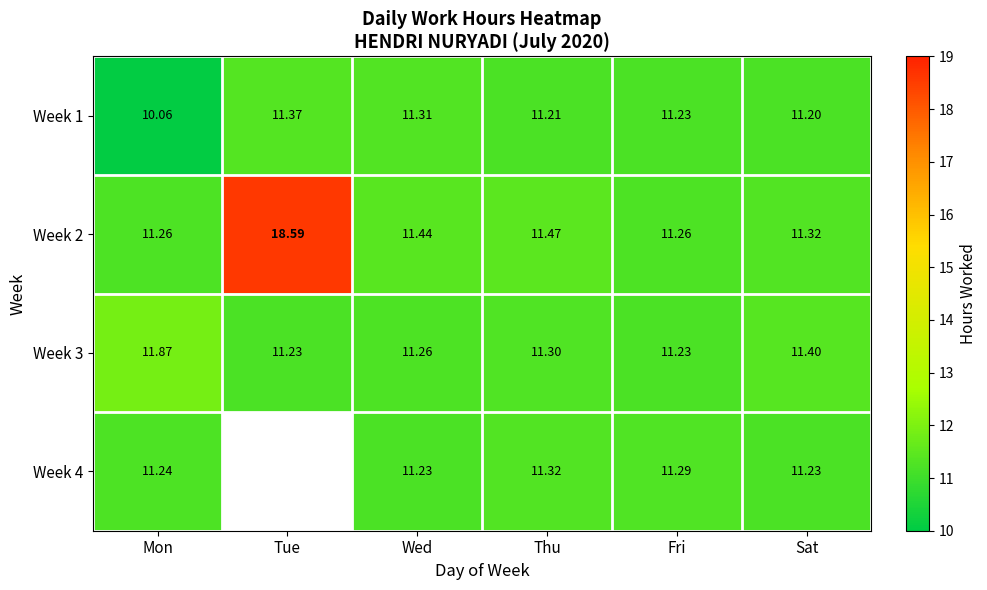

Between Sat and Thu, which is larger?

Thu